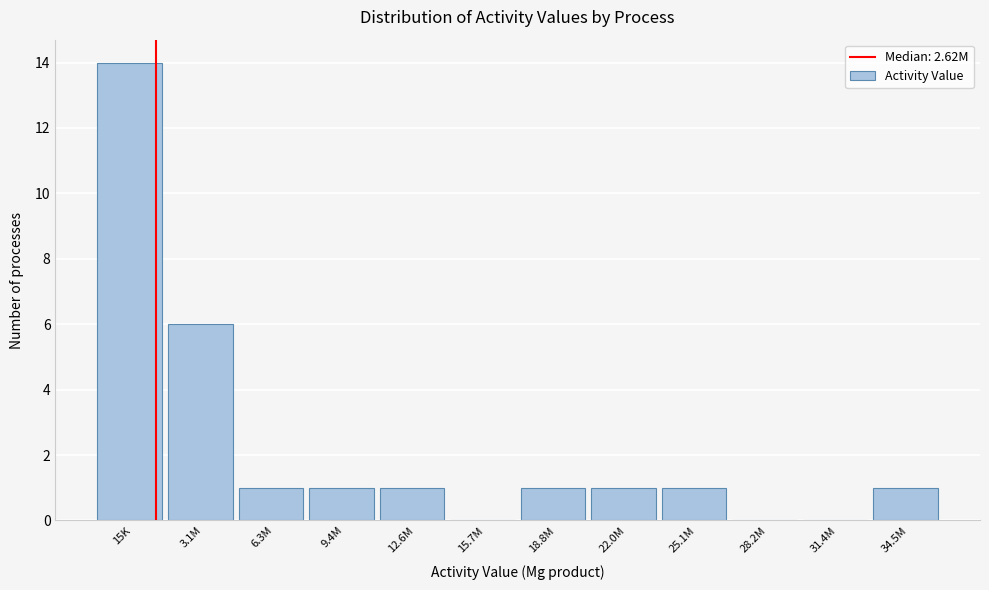

Reading left to right, extract all data points from this chart.

15K=14	3.1M=6	6.3M=1	9.4M=1	12.6M=1	15.7M=0	18.8M=1	22.0M=1	25.1M=1	28.2M=0	31.4M=0	34.5M=1